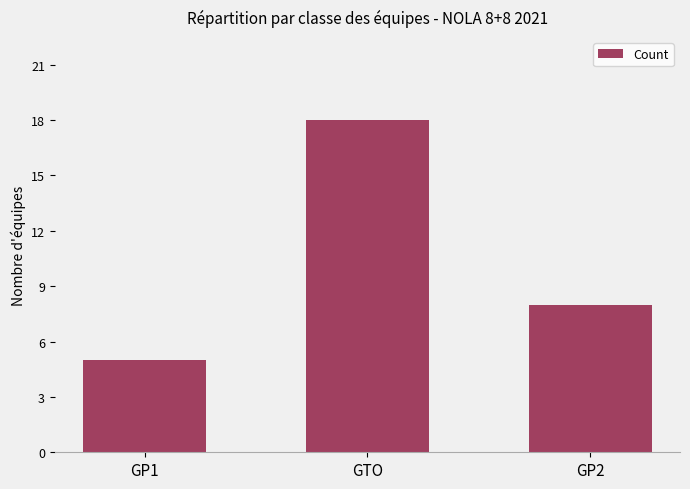

Rank the categories by value from highest to lowest.

GTO, GP2, GP1